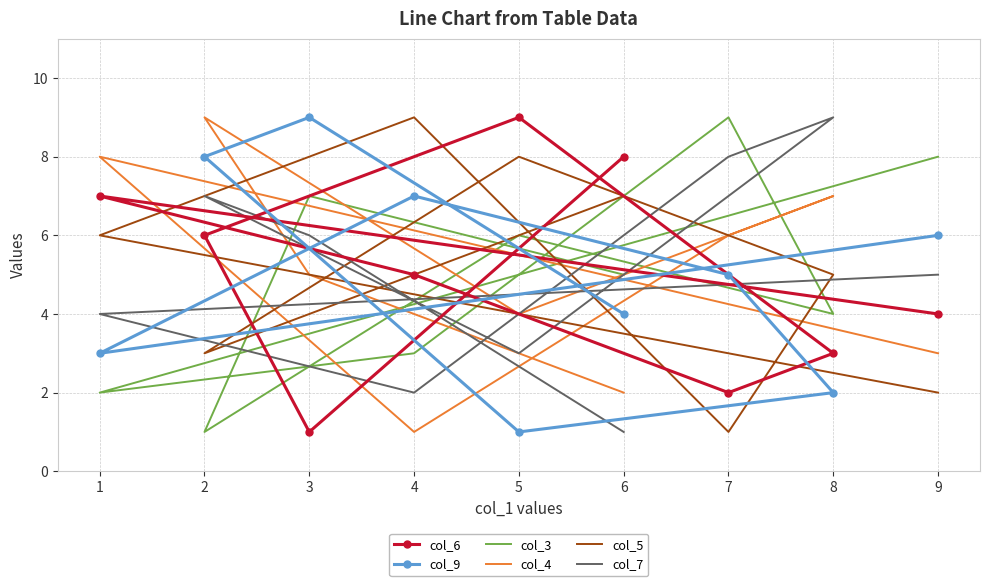

What is the maximum value shown in the chart?

9